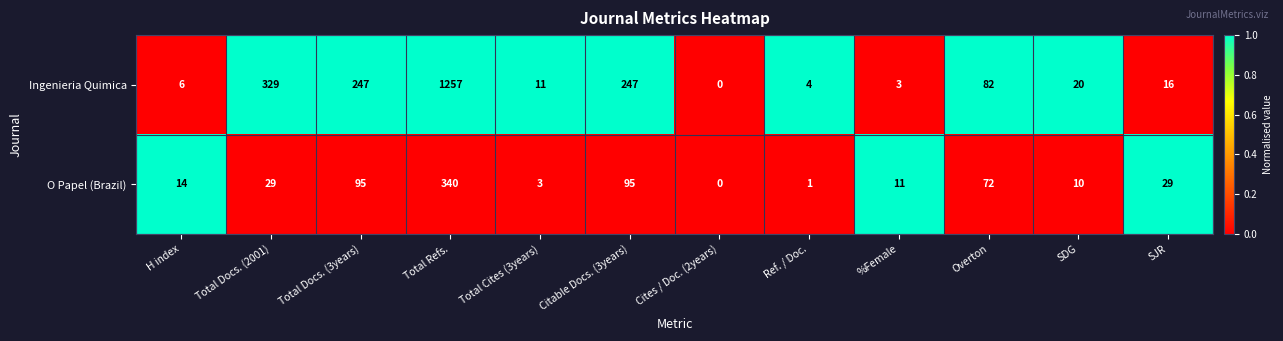

Where is Ingenieria Quimica nearest to the value 628?

Total Docs. (2001)